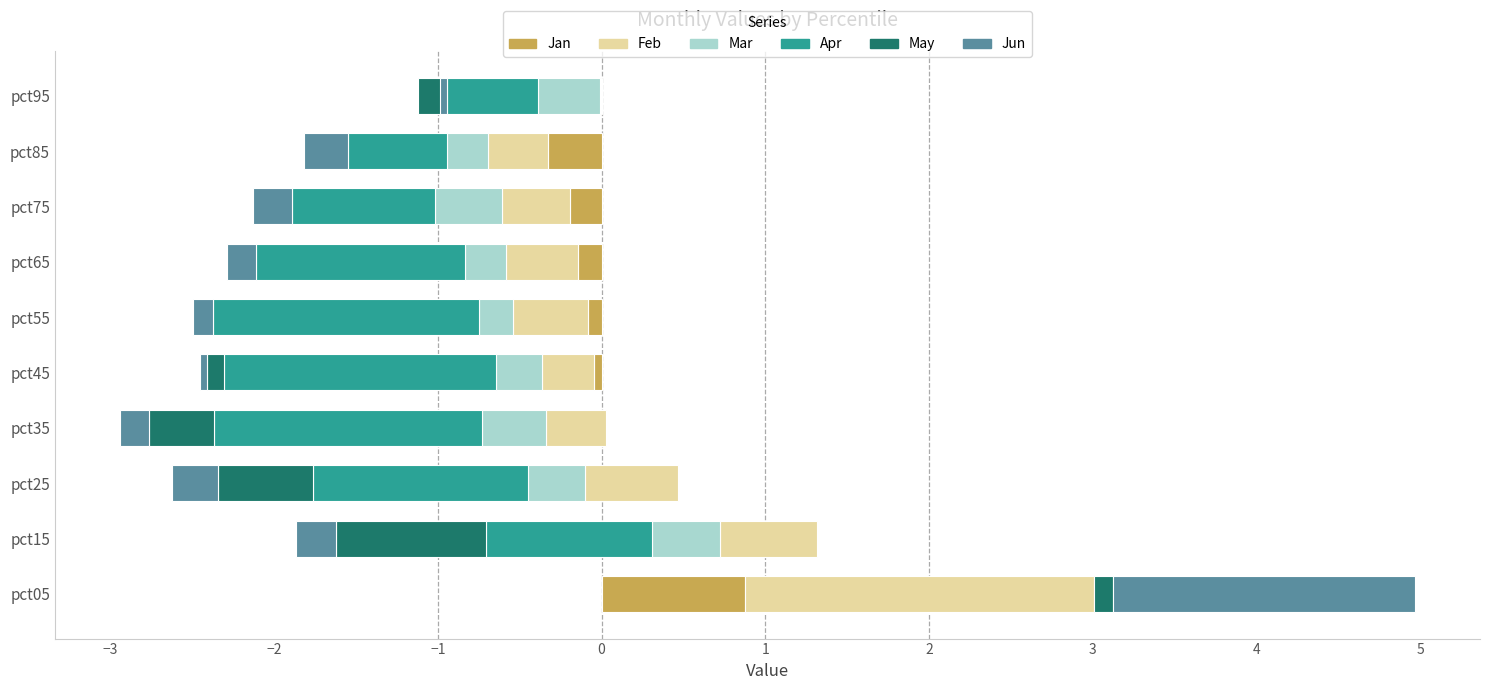

Read the May value at pct35.

-0.4